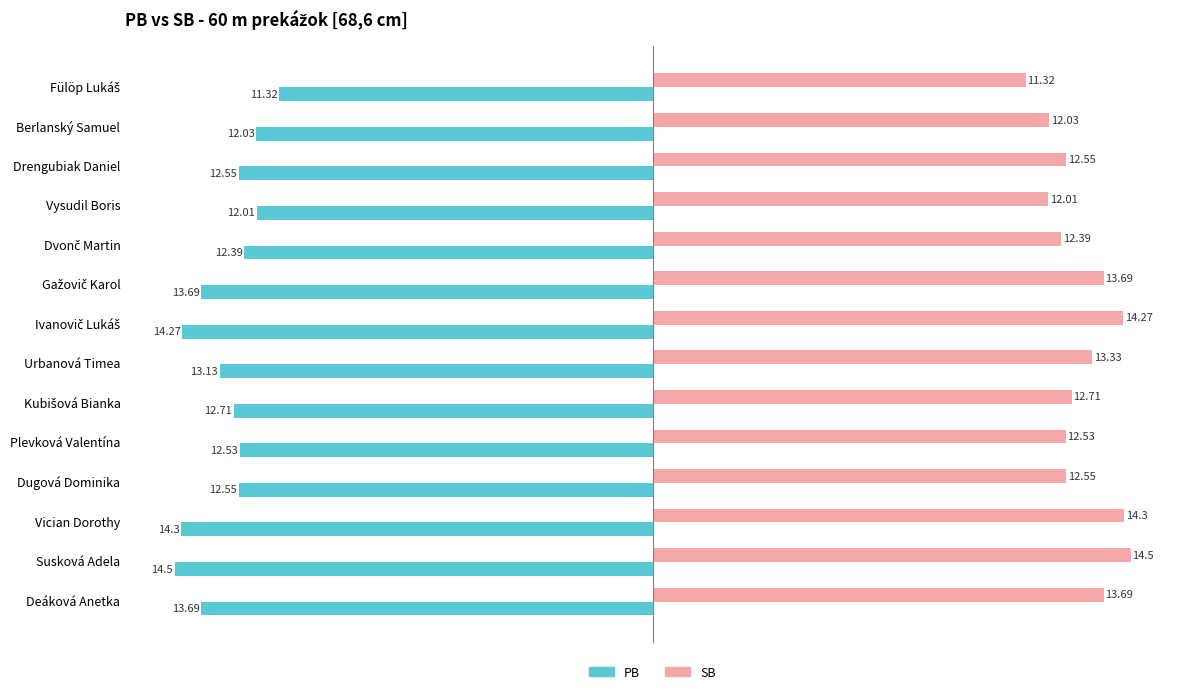

How many distinct data groups are displayed?

2